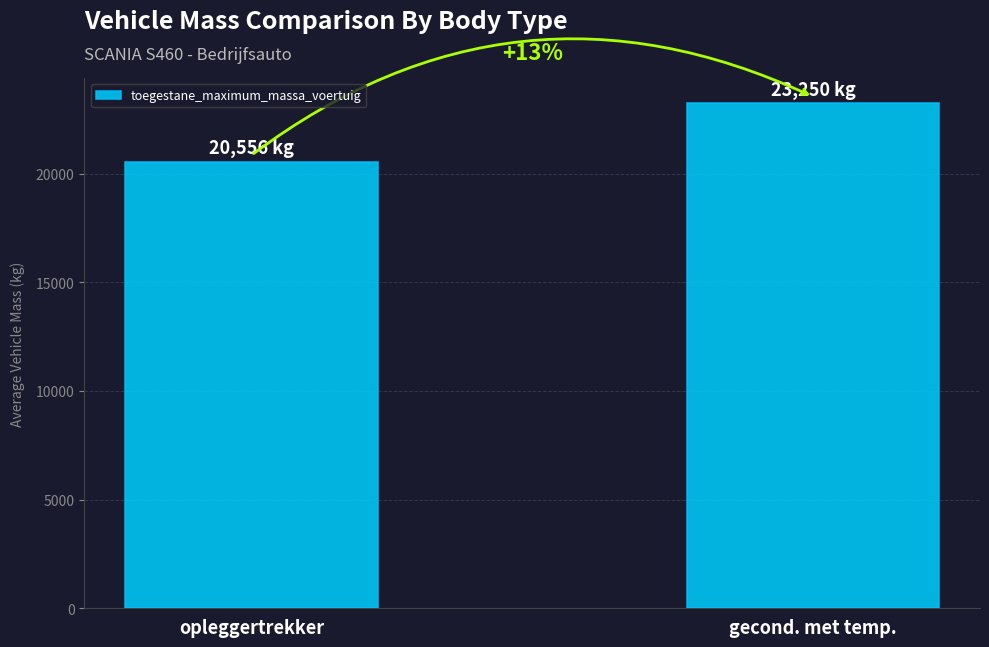

What is the difference between the values at gecond. met temp. and opleggertrekker?

2694